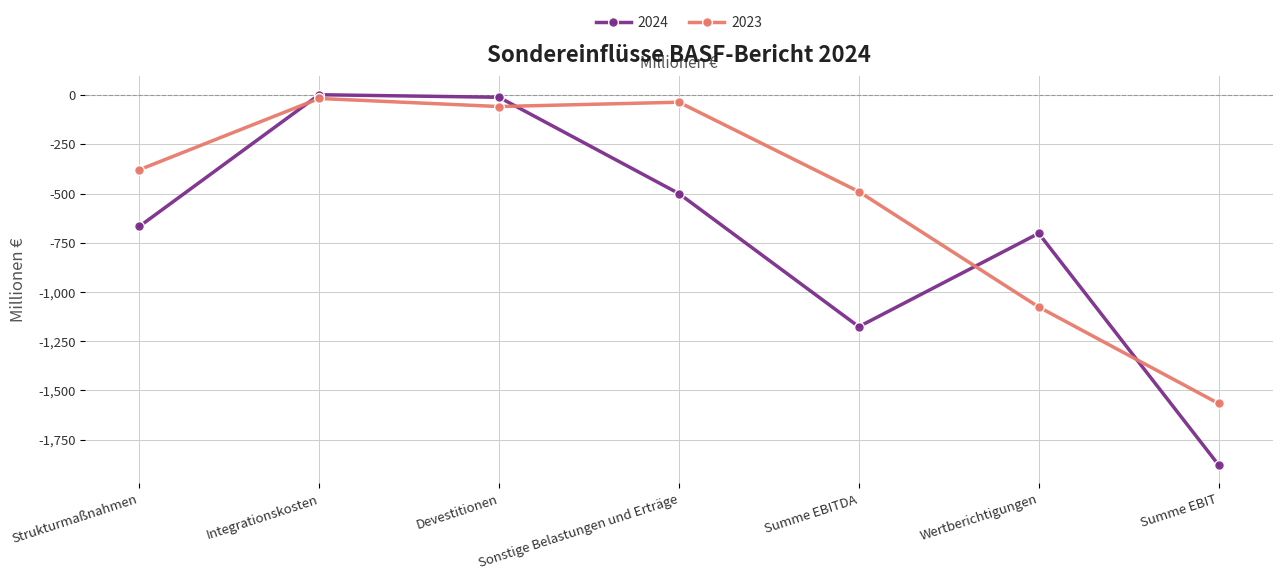

What is the label of the 7th point from the right?

Strukturmaßnahmen